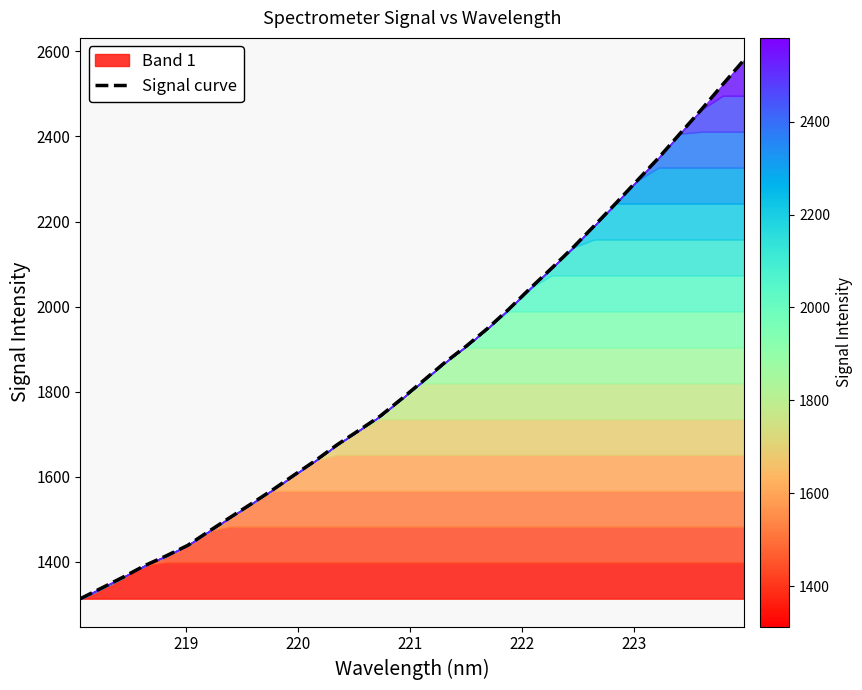

True or false: the data has more than 0 interior local peaks.

False